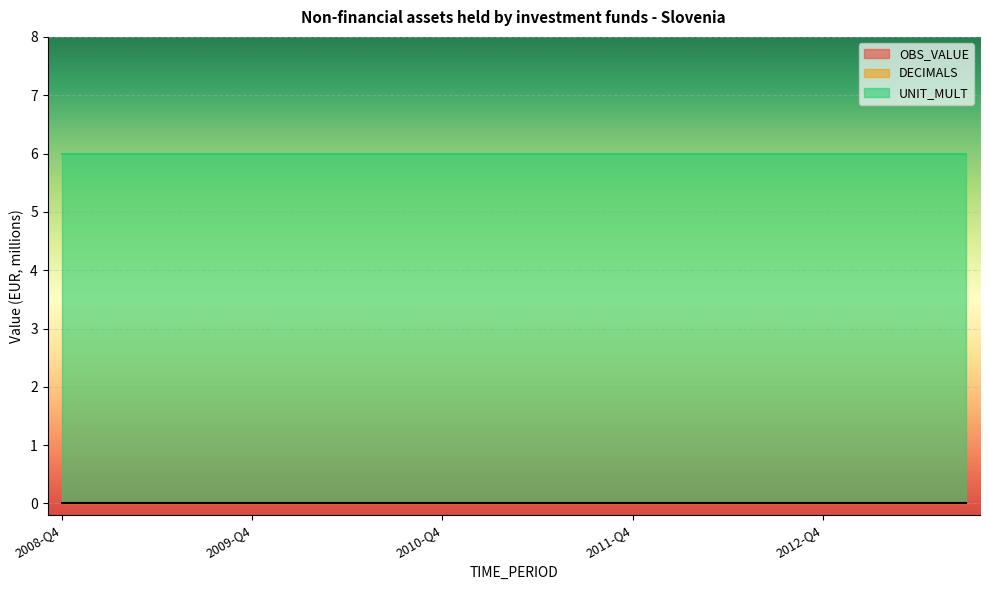

Reading right to left, transcribe all the data shown in this chart.

OBS_VALUE: 2013-Q3=0	2013-Q2=0	2013-Q1=0	2012-Q4=0	2012-Q3=0	2012-Q2=0	2012-Q1=0	2011-Q4=0	2011-Q3=0	2011-Q2=0	2011-Q1=0	2010-Q4=0	2010-Q3=0	2010-Q2=0	2010-Q1=0	2009-Q4=0	2009-Q3=0	2009-Q2=0	2009-Q1=0	2008-Q4=0
DECIMALS: 2013-Q3=0	2013-Q2=0	2013-Q1=0	2012-Q4=0	2012-Q3=0	2012-Q2=0	2012-Q1=0	2011-Q4=0	2011-Q3=0	2011-Q2=0	2011-Q1=0	2010-Q4=0	2010-Q3=0	2010-Q2=0	2010-Q1=0	2009-Q4=0	2009-Q3=0	2009-Q2=0	2009-Q1=0	2008-Q4=0
UNIT_MULT: 2013-Q3=6	2013-Q2=6	2013-Q1=6	2012-Q4=6	2012-Q3=6	2012-Q2=6	2012-Q1=6	2011-Q4=6	2011-Q3=6	2011-Q2=6	2011-Q1=6	2010-Q4=6	2010-Q3=6	2010-Q2=6	2010-Q1=6	2009-Q4=6	2009-Q3=6	2009-Q2=6	2009-Q1=6	2008-Q4=6